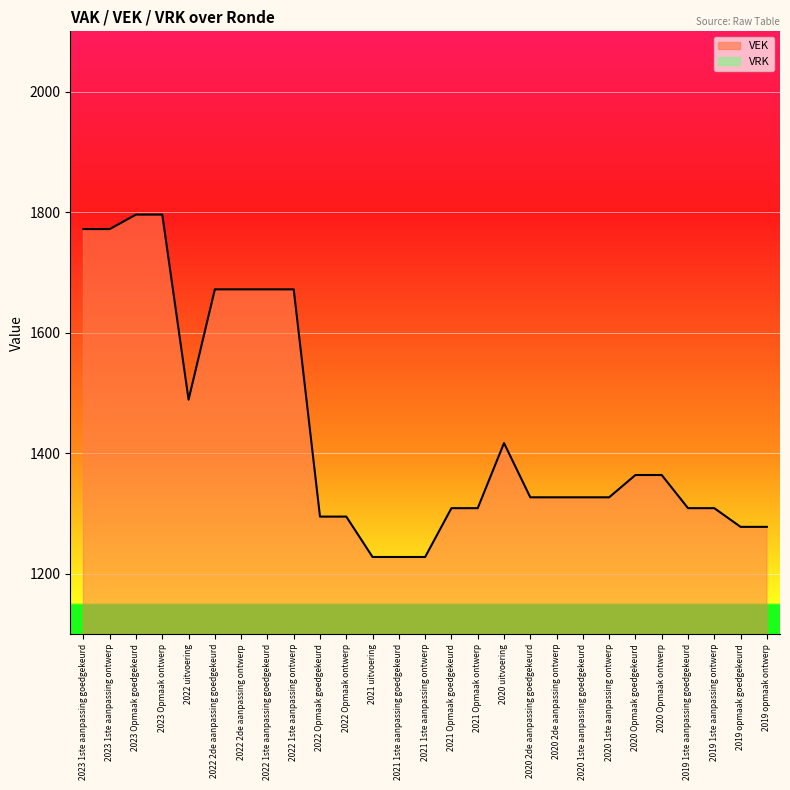

True or false: VRK line and VEK line cross at least once.

False